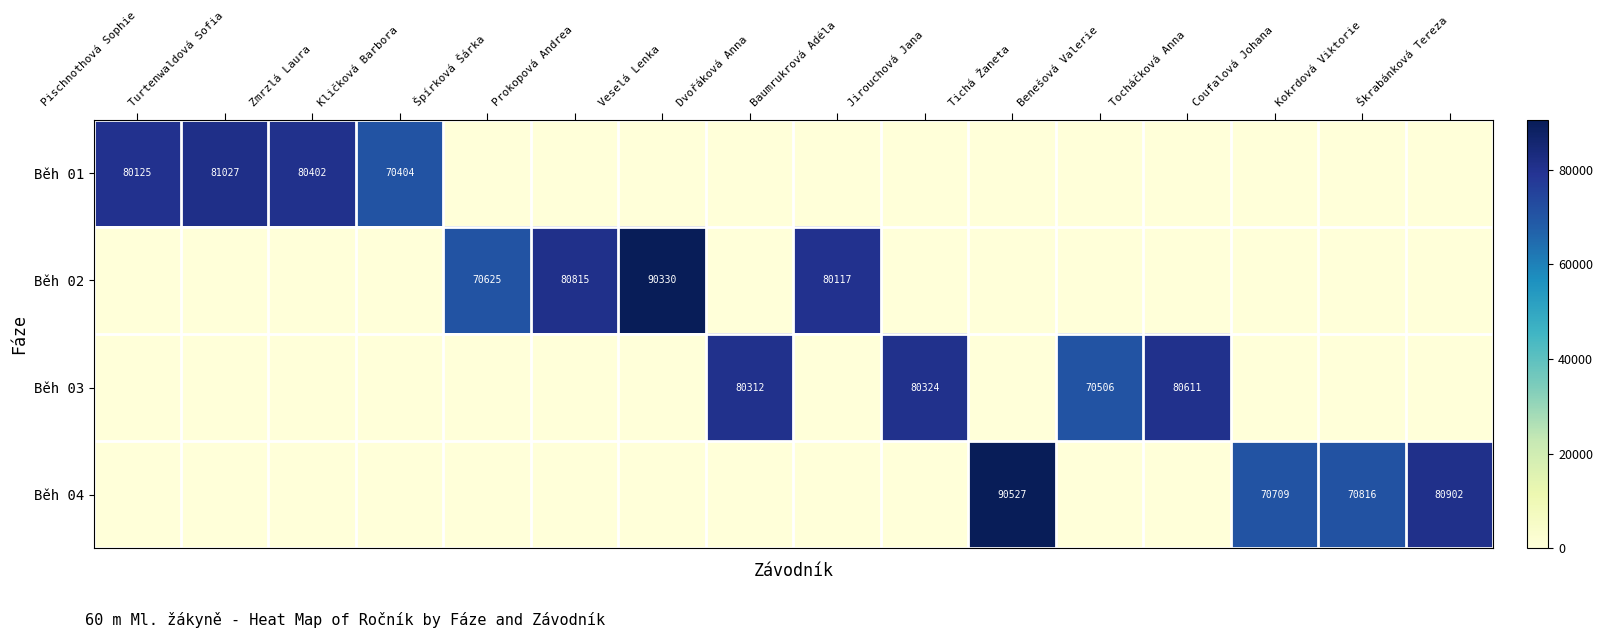

What is the difference between the maximum and minimum values in the Běh 04 series?

90527